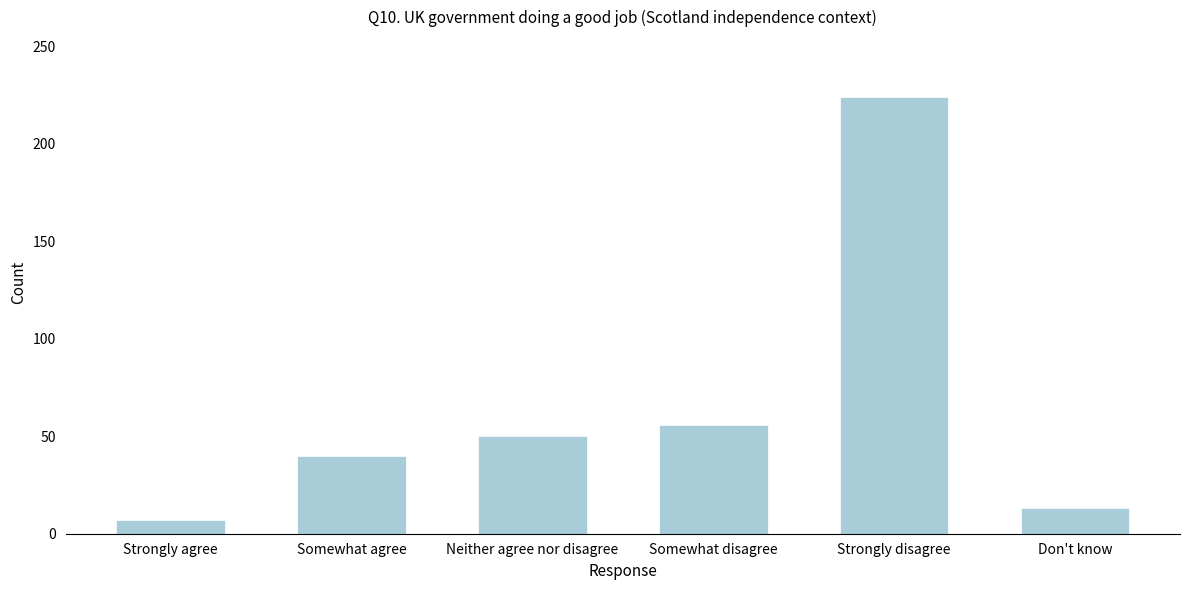

Reading left to right, extract all data points from this chart.

7	40	50	56	224	13